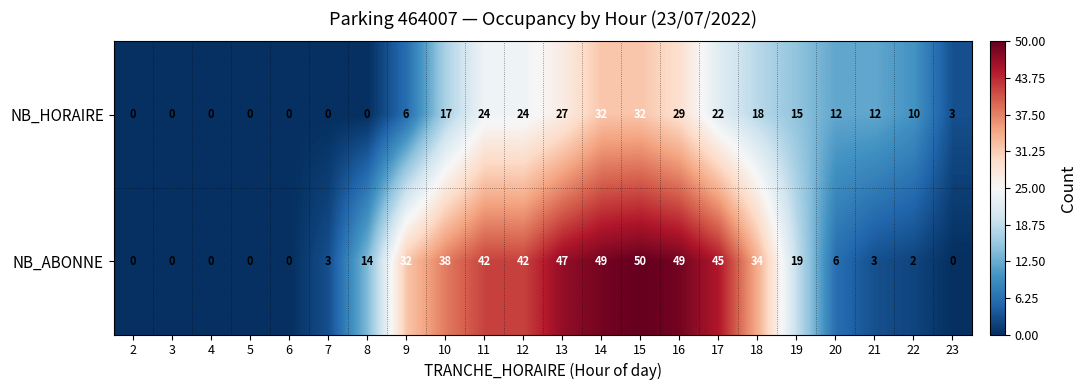

List the series in order of their overall mean, highest first.

NB_ABONNE, NB_HORAIRE